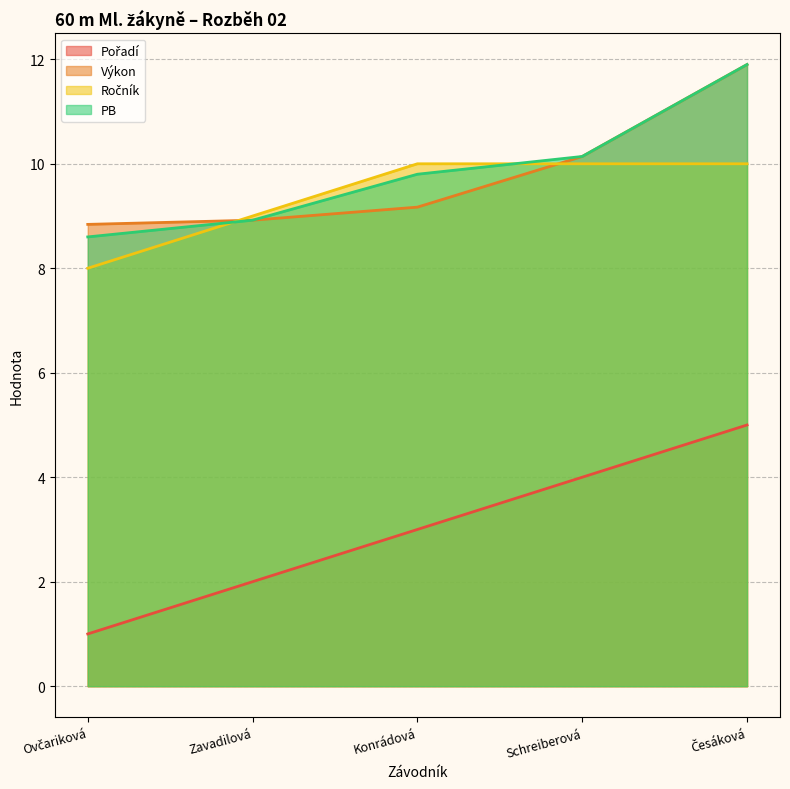

How many data points does each series have?

5